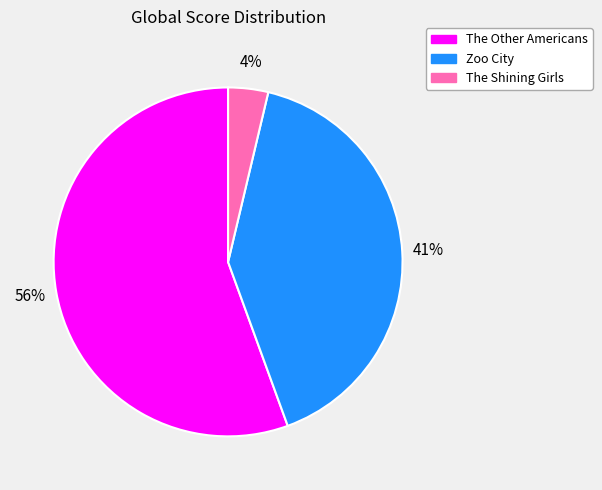

What is the majority slice?

The Other Americans